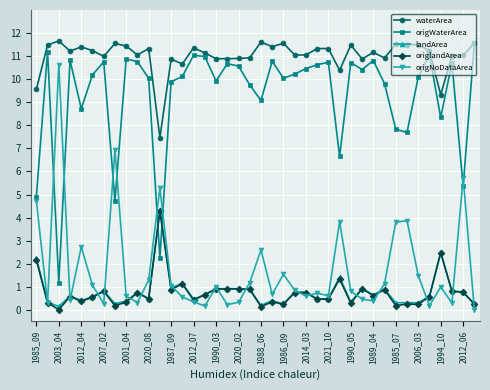

True or false: origWaterArea and landArea cross at least once.

True